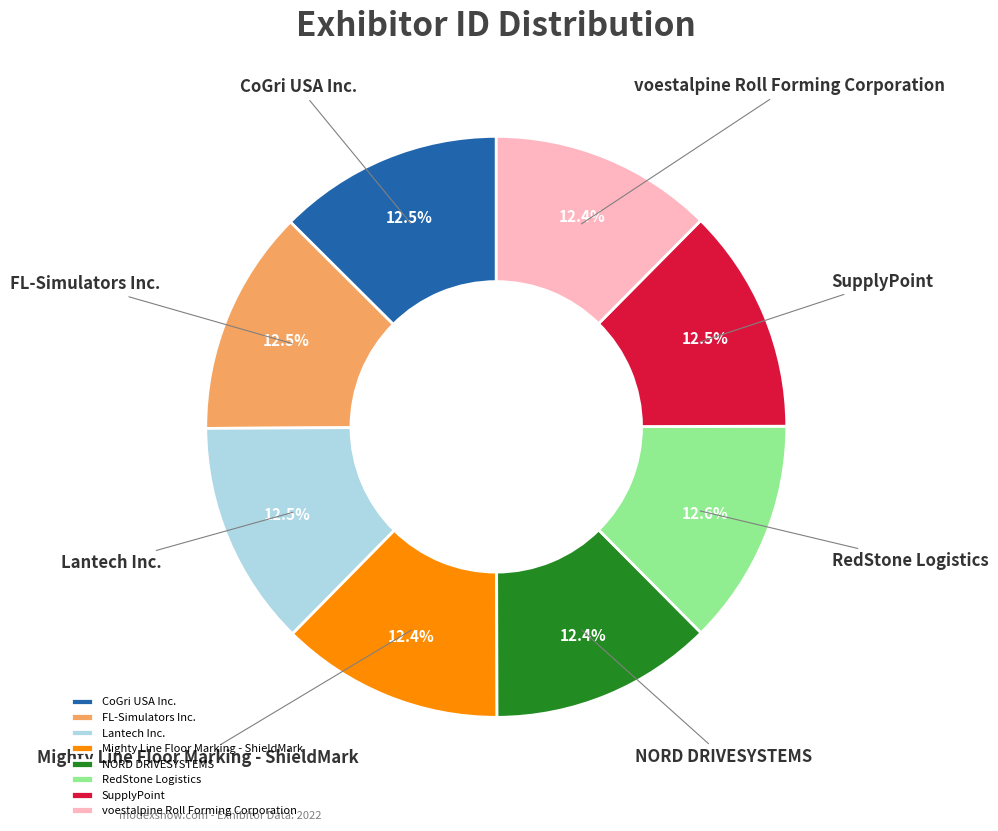

Do NORD DRIVESYSTEMS and Lantech Inc. together represent more than half of the pie?

No